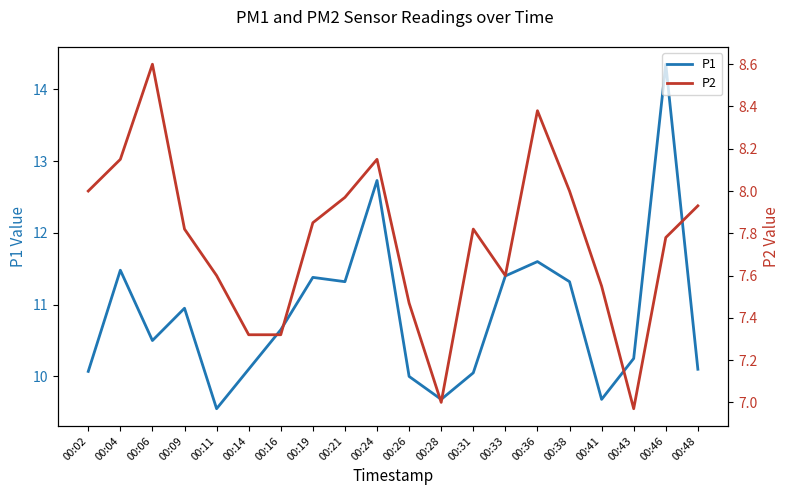

Which category has the lowest value across all series?

00:43